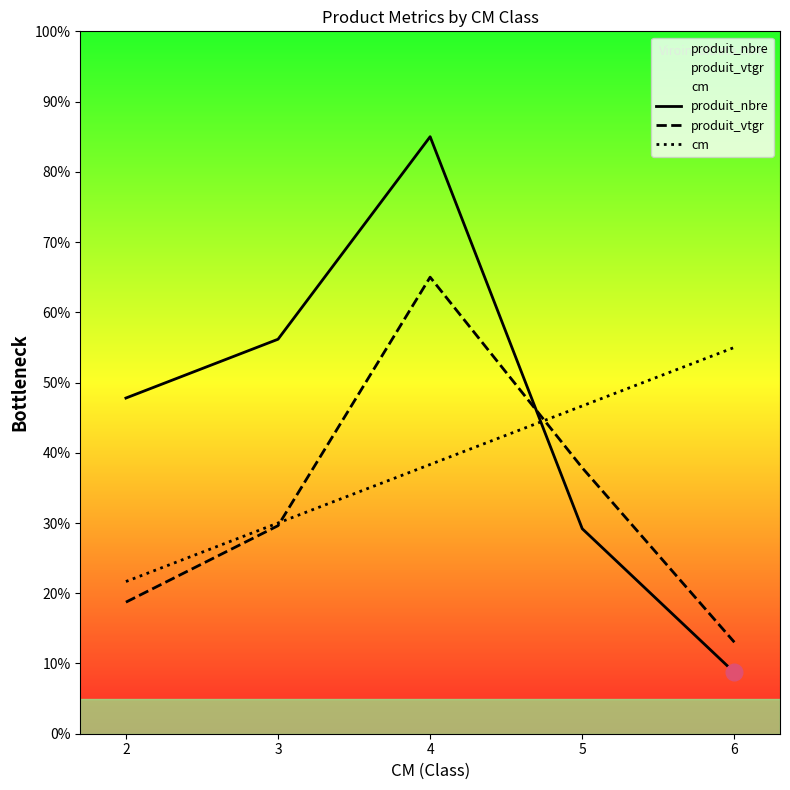

Reading left to right, transcribe all the data shown in this chart.

produit_nbre: 2=47.8	3=56.2	4=85.0	5=29.2	6=8.7
produit_vtgr: 2=18.7	3=29.6	4=65.0	5=37.9	6=13.0
cm: 2=21.7	3=30.0	4=38.3	5=46.7	6=55.0